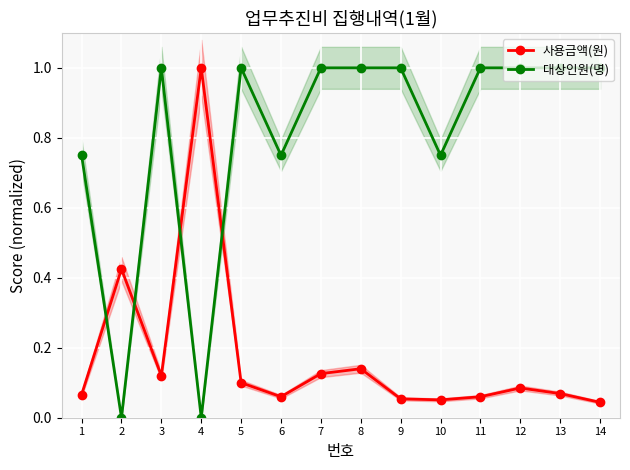

True or false: 사용금액(원) has a value of 0.1 at 12.

False